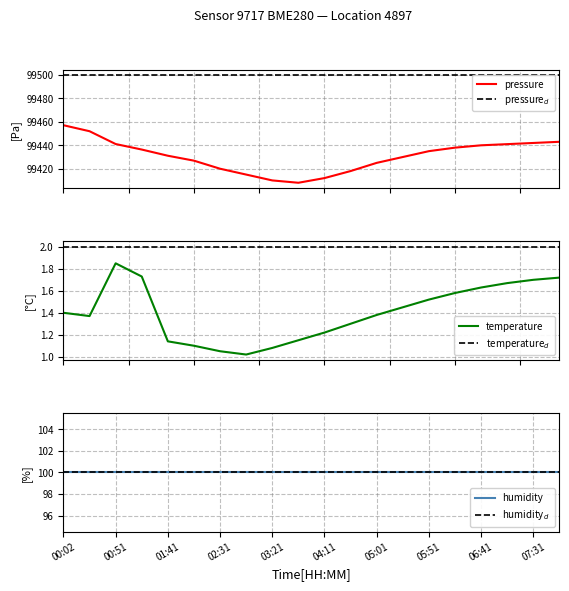

At which label does pressure first exceed 99435?

00:02